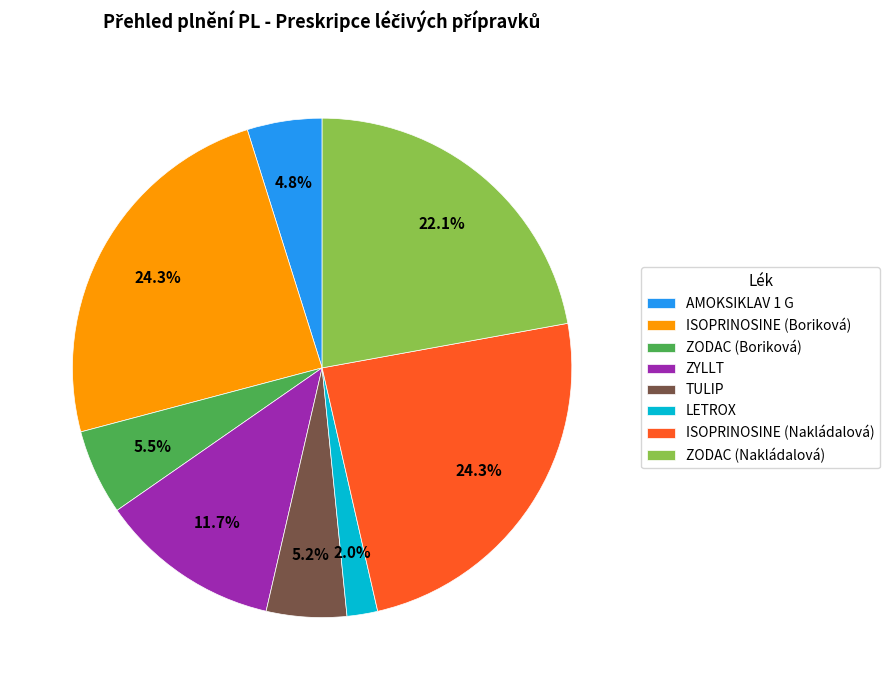

Which has a higher value, ISOPRINOSINE (Nakládalová) or LETROX?

ISOPRINOSINE (Nakládalová)